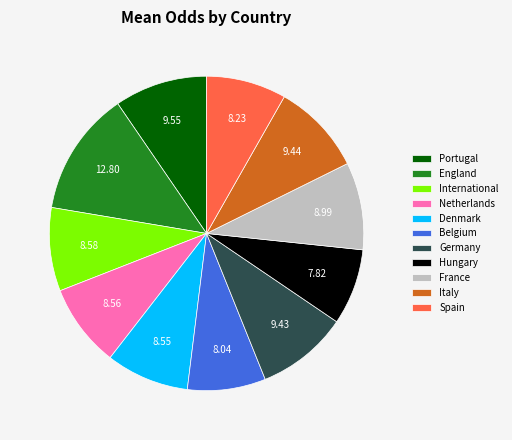

What is the largest slice in the pie chart?

England